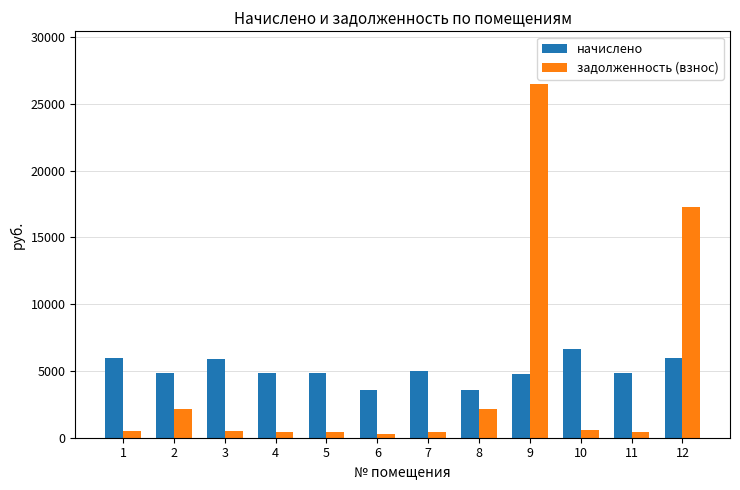

What is the maximum value shown in the chart?

26464.1